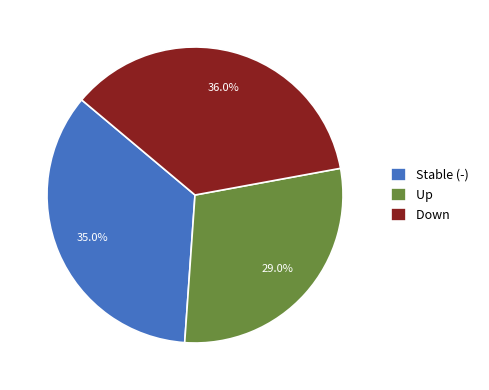

Rank the categories by value from lowest to highest.

Up, Stable (-), Down